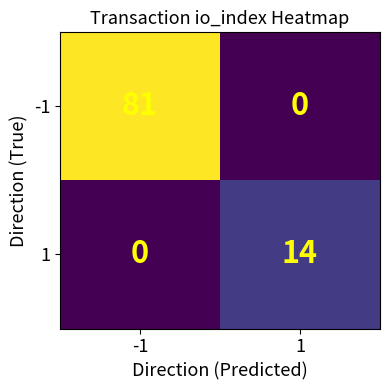

What is the difference between the highest and lowest values at -1?

81